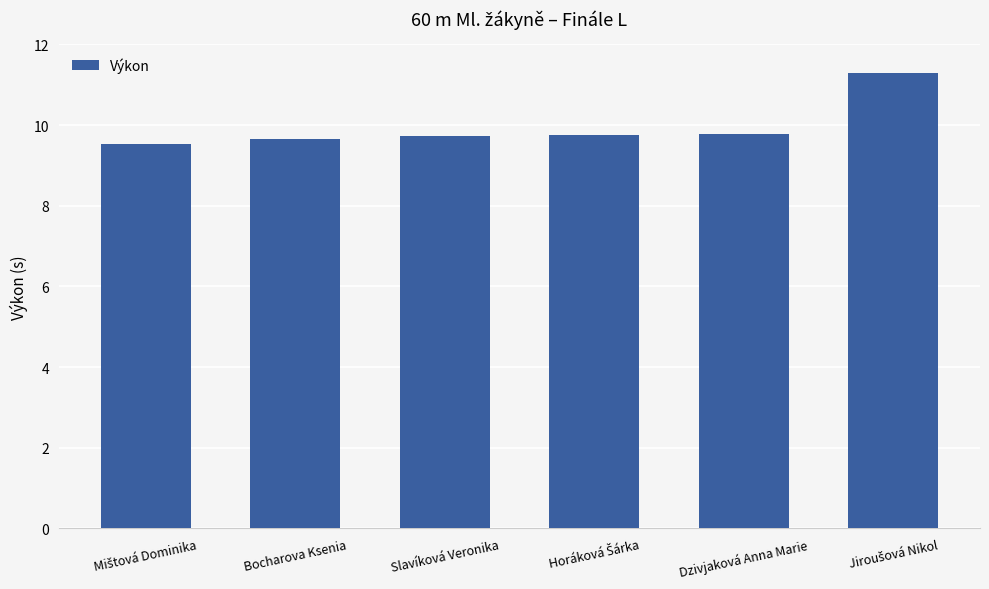

How many values are between 9 and 10?

5